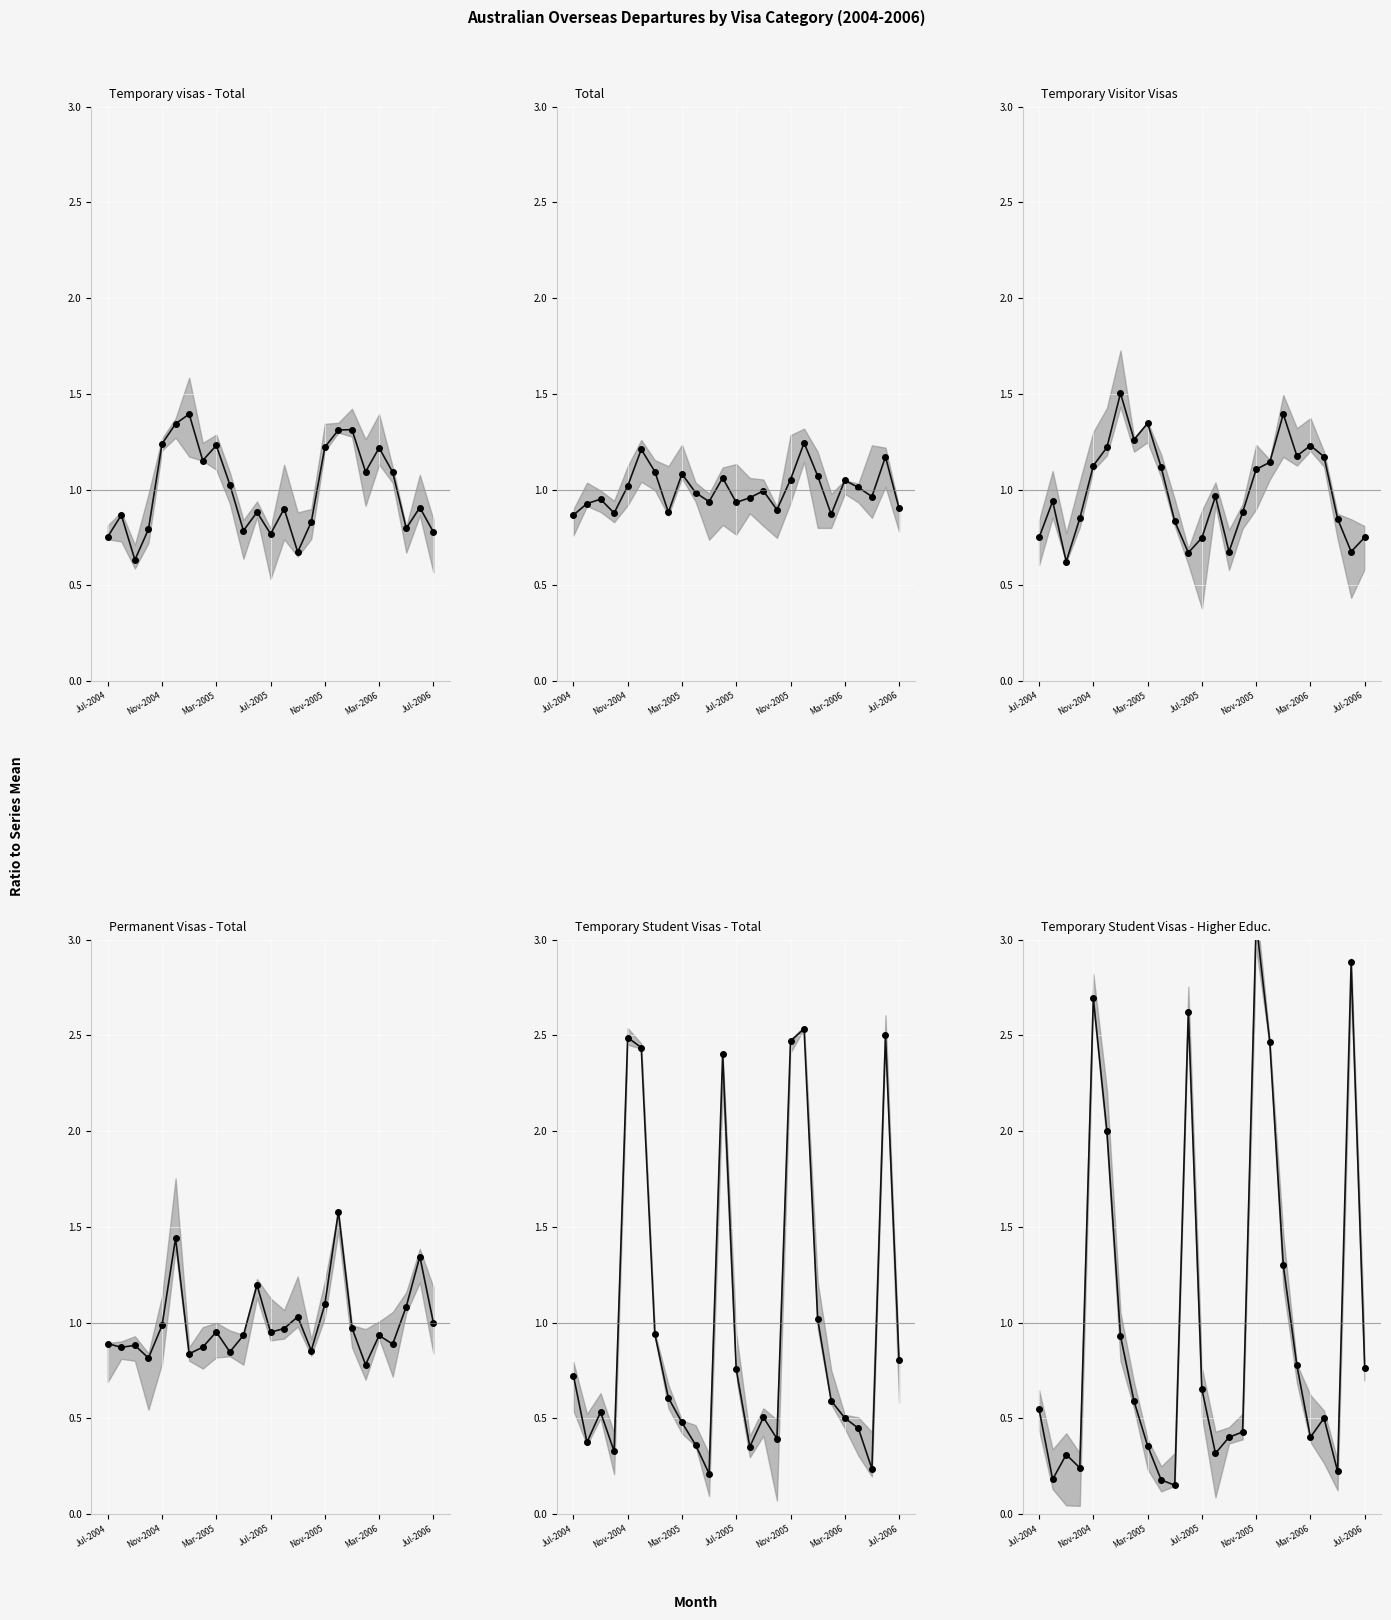

Count the number of categories in the chart.

25